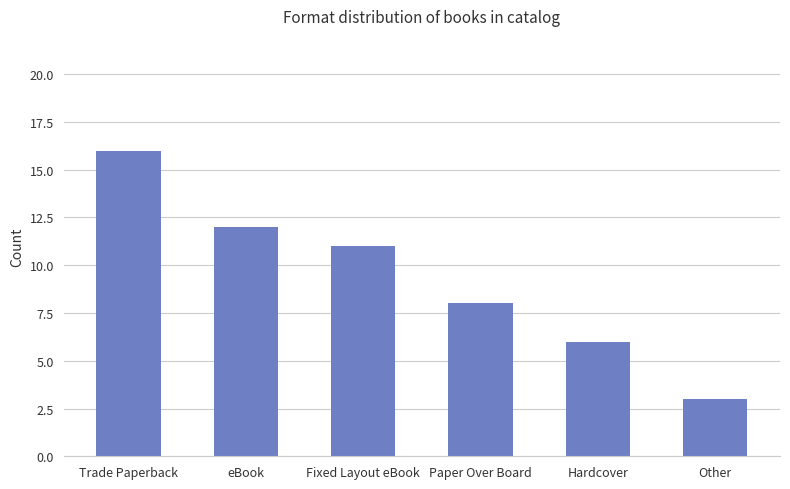

What position from the right is Paper Over Board?

3